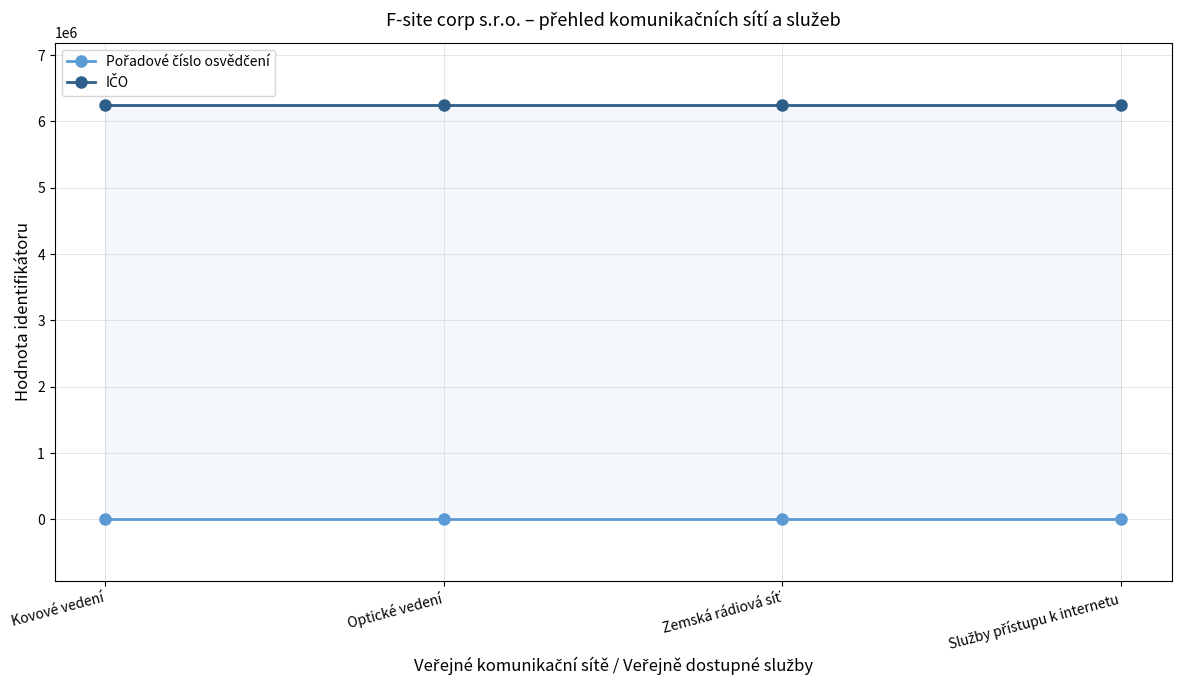

What is the value of the IČO point at the 4th from the left?

6252010